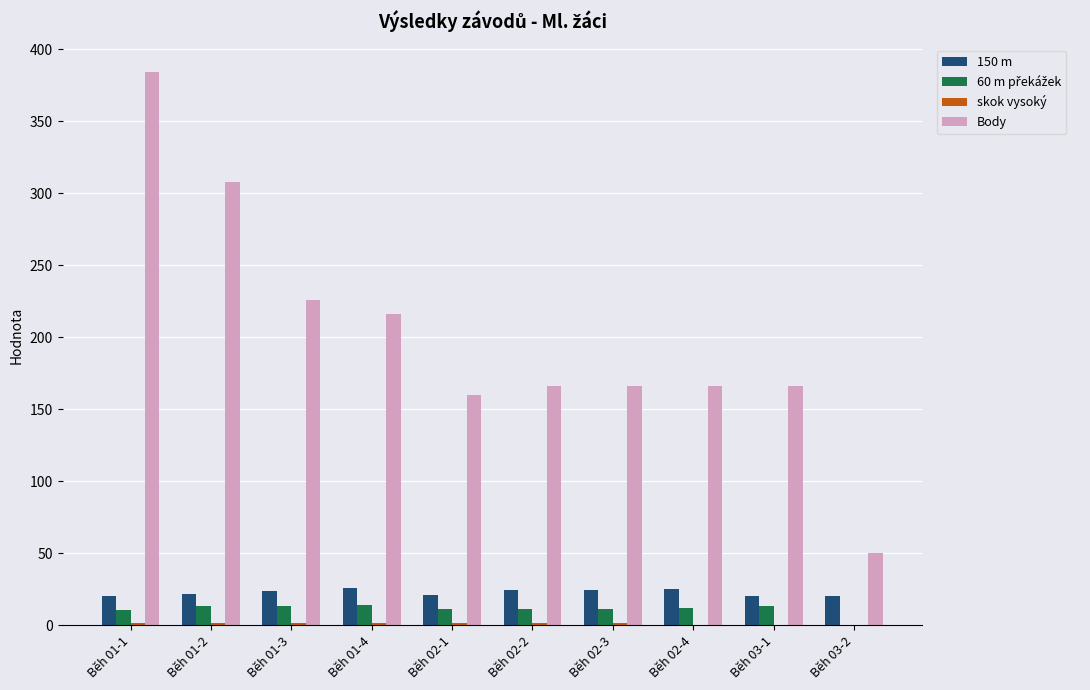

Between Běh 01-2 and Běh 02-1, which series saw the biggest shift?

Body